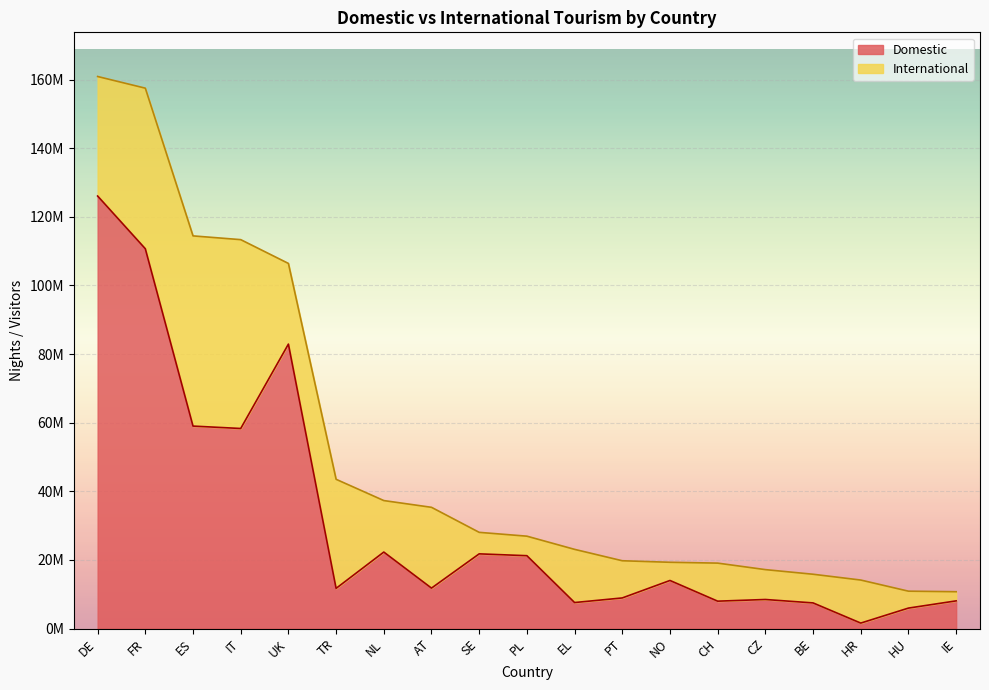

Rank the categories by value from highest to lowest.

DE, FR, UK, ES, IT, NL, SE, PL, NO, AT, TR, PT, CZ, IE, CH, EL, BE, HU, HR